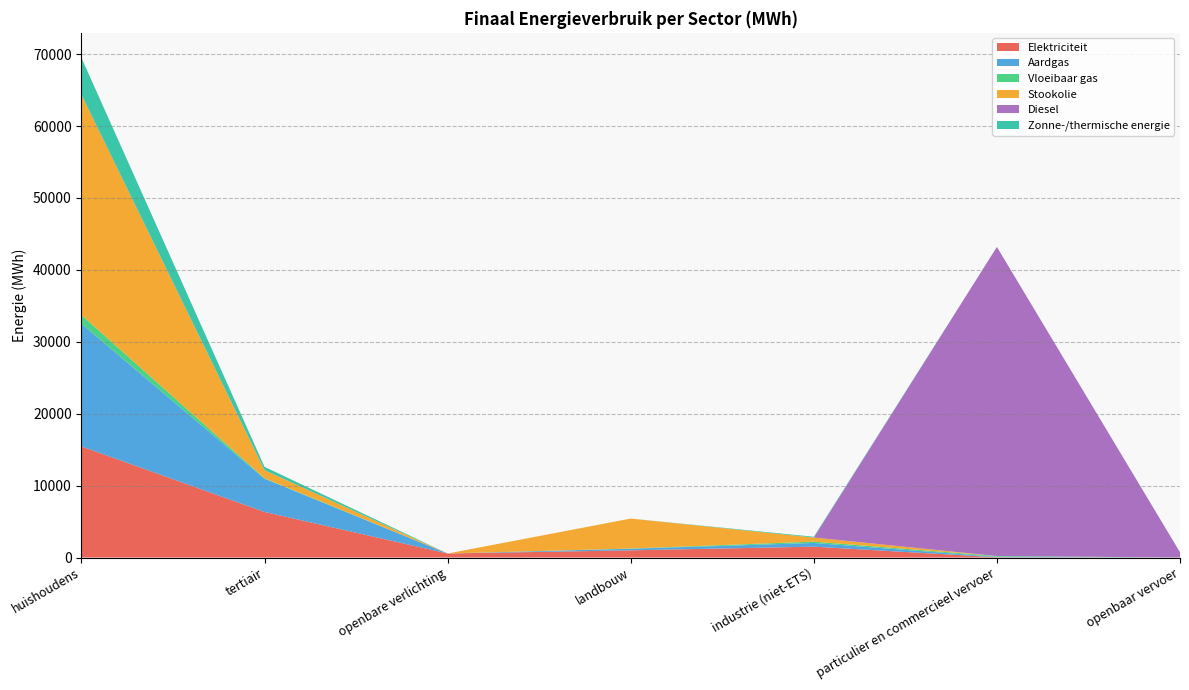

Reading left to right, transcribe all the data shown in this chart.

Elektriciteit: huishoudens=15452.5	tertiair=6338.0	openbare verlichting=557.2	landbouw=1000.1	industrie (niet-ETS)=1508.5	particulier en commercieel vervoer=34.3	openbaar vervoer=7.7
Aardgas: huishoudens=17059.3	tertiair=4616.5	openbare verlichting=0.0	landbouw=219.7	industrie (niet-ETS)=513.9	particulier en commercieel vervoer=61.3	openbaar vervoer=0.0
Vloeibaar gas: huishoudens=1209.2	tertiair=73.9	openbare verlichting=0.0	landbouw=29.4	industrie (niet-ETS)=188.7	particulier en commercieel vervoer=106.5	openbaar vervoer=0.0
Stookolie: huishoudens=30635.0	tertiair=1120.3	openbare verlichting=0.0	landbouw=4166.4	industrie (niet-ETS)=568.1	particulier en commercieel vervoer=0.0	openbaar vervoer=0.0
Diesel: huishoudens=0.0	tertiair=0.0	openbare verlichting=0.0	landbouw=0.0	industrie (niet-ETS)=0.0	particulier en commercieel vervoer=42987.5	openbaar vervoer=723.2
Zonne-/thermische energie: huishoudens=5128.5	tertiair=455.6	openbare verlichting=0.0	landbouw=0.0	industrie (niet-ETS)=109.6	particulier en commercieel vervoer=0.0	openbaar vervoer=0.0